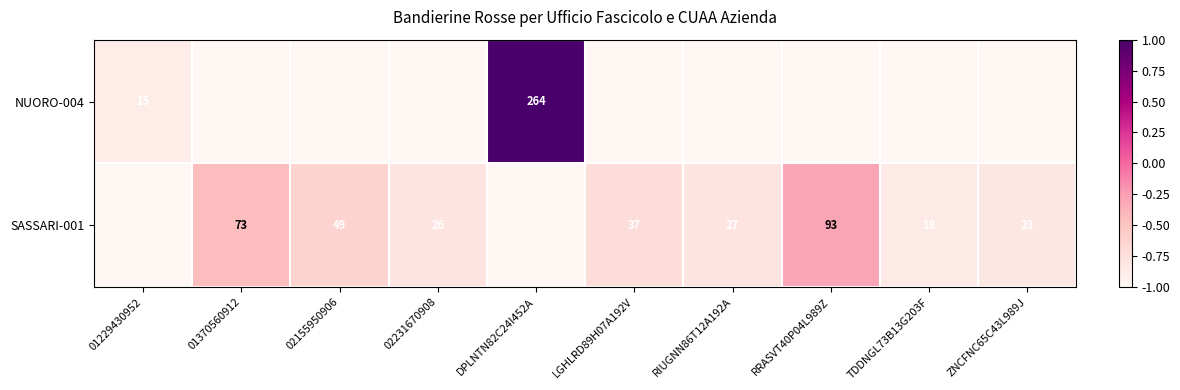

What is the sum of the SASSARI-001 values at 02155950906 and RRASVT40P04L989Z?

142